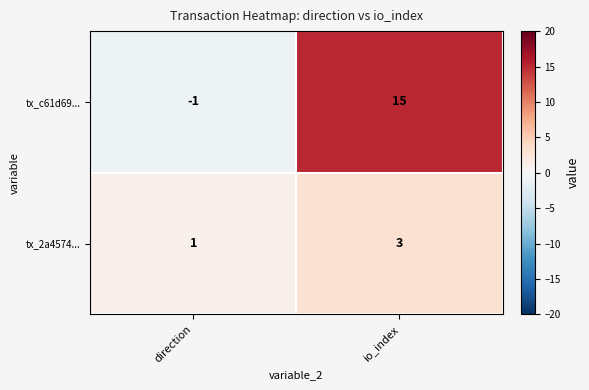

List the series in order of their peak value, lowest first.

tx_2a4574..., tx_c61d69...